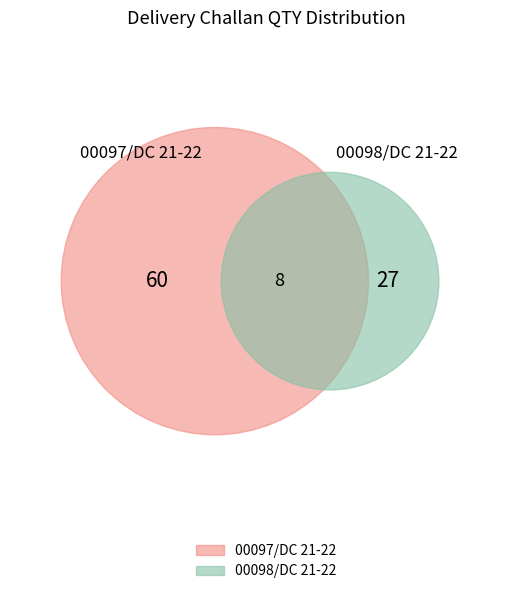

Is there any slice that represents more than half of the pie?

Yes